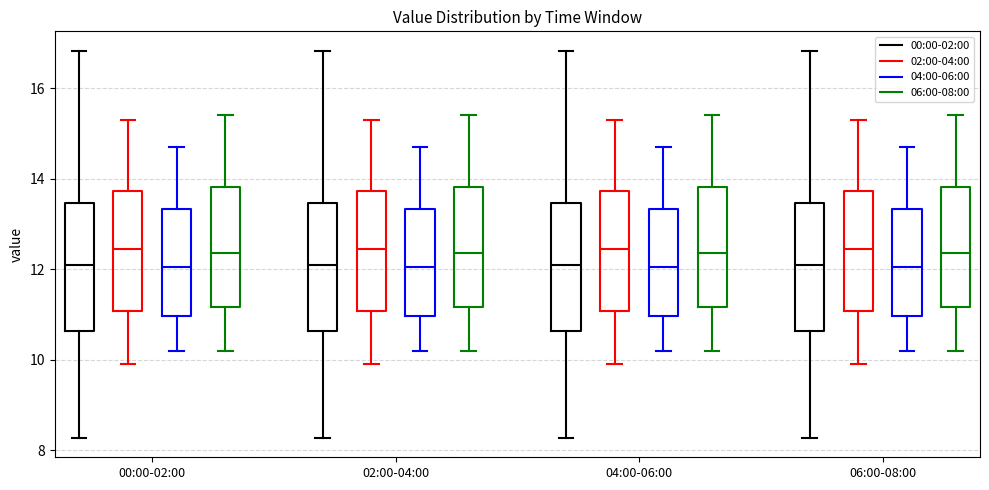

Reading left to right, transcribe this box plot: for each box, give where its median line is, the range the box spans, and where its two whiskers end, as read against the y-axis. The values are not printed on the chart, so give them approximately, as read against the axis.

00:00-02:00 (00:00-02:00): median 12.2, box 10.6 to 13.4, whiskers 8.2 to 16.8
00:00-02:00 (02:00-04:00): median 12.4, box 11.0 to 13.8, whiskers 10.0 to 15.4
00:00-02:00 (04:00-06:00): median 12.0, box 11.0 to 13.4, whiskers 10.2 to 14.8
00:00-02:00 (06:00-08:00): median 12.4, box 11.2 to 13.8, whiskers 10.2 to 15.4
02:00-04:00 (00:00-02:00): median 12.2, box 10.6 to 13.4, whiskers 8.2 to 16.8
02:00-04:00 (02:00-04:00): median 12.4, box 11.0 to 13.8, whiskers 10.0 to 15.4
02:00-04:00 (04:00-06:00): median 12.0, box 11.0 to 13.4, whiskers 10.2 to 14.8
02:00-04:00 (06:00-08:00): median 12.4, box 11.2 to 13.8, whiskers 10.2 to 15.4
04:00-06:00 (00:00-02:00): median 12.2, box 10.6 to 13.4, whiskers 8.2 to 16.8
04:00-06:00 (02:00-04:00): median 12.4, box 11.0 to 13.8, whiskers 10.0 to 15.4
04:00-06:00 (04:00-06:00): median 12.0, box 11.0 to 13.4, whiskers 10.2 to 14.8
04:00-06:00 (06:00-08:00): median 12.4, box 11.2 to 13.8, whiskers 10.2 to 15.4
06:00-08:00 (00:00-02:00): median 12.2, box 10.6 to 13.4, whiskers 8.2 to 16.8
06:00-08:00 (02:00-04:00): median 12.4, box 11.0 to 13.8, whiskers 10.0 to 15.4
06:00-08:00 (04:00-06:00): median 12.0, box 11.0 to 13.4, whiskers 10.2 to 14.8
06:00-08:00 (06:00-08:00): median 12.4, box 11.2 to 13.8, whiskers 10.2 to 15.4